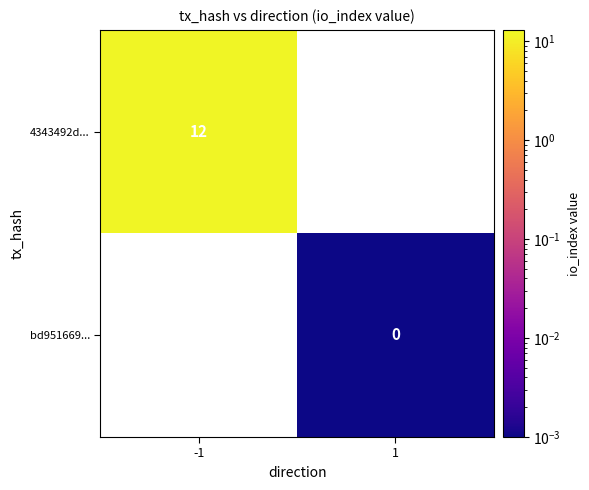

How many data points in bd951669... are above 0?

1